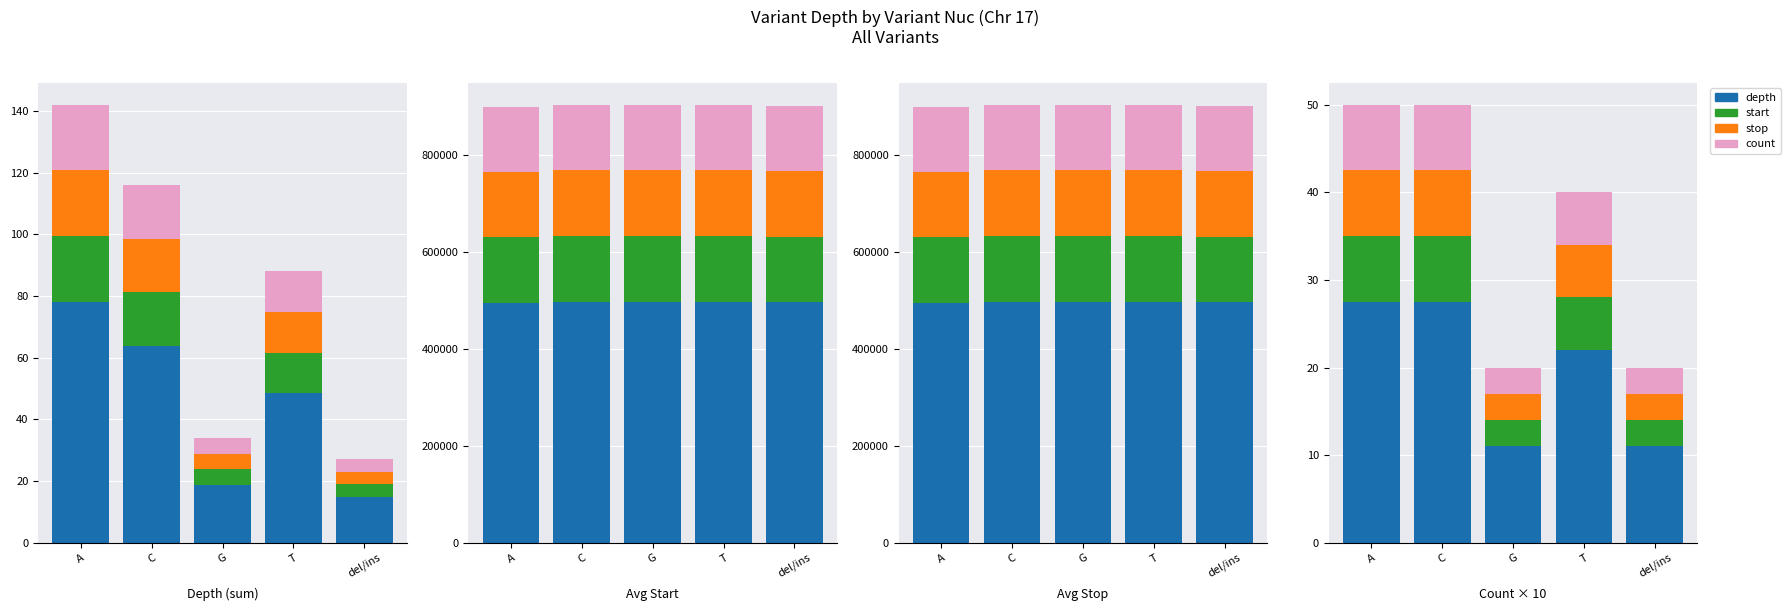

What position from the right is A?

5